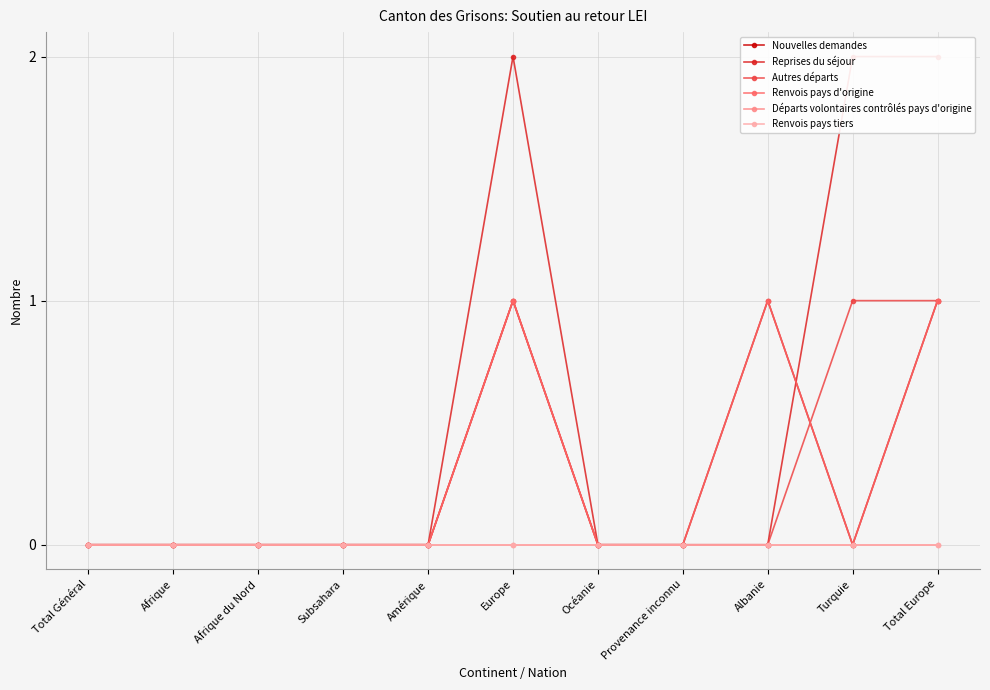

Does the chart display data point markers on the line(s)?

Yes